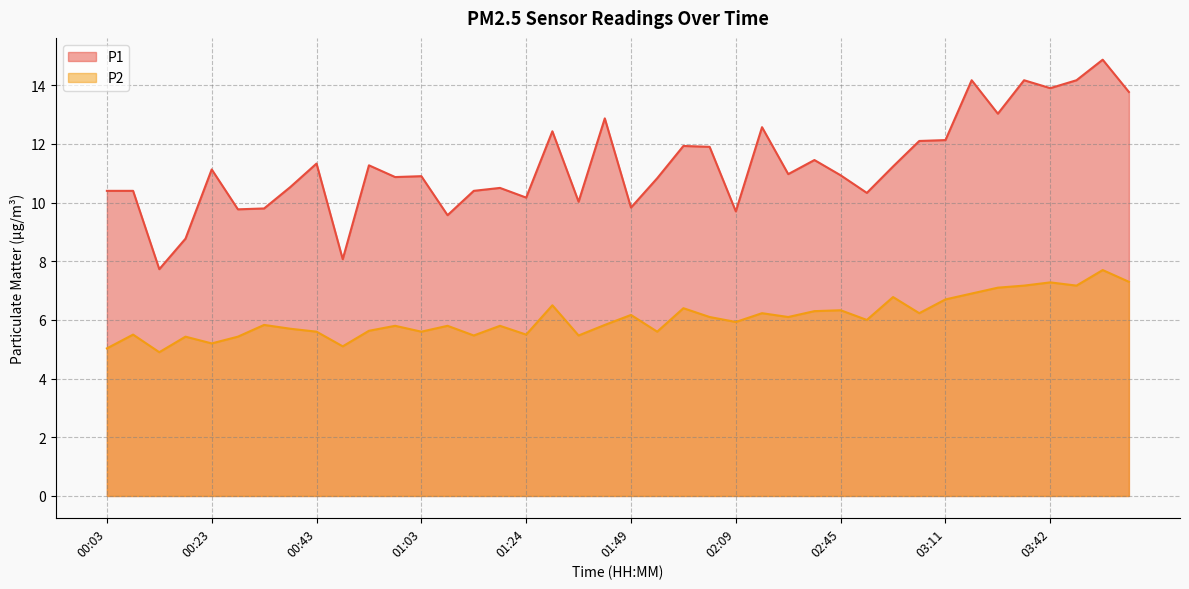

At 03:05, list the series in order from largest to smallest.

P1, P2